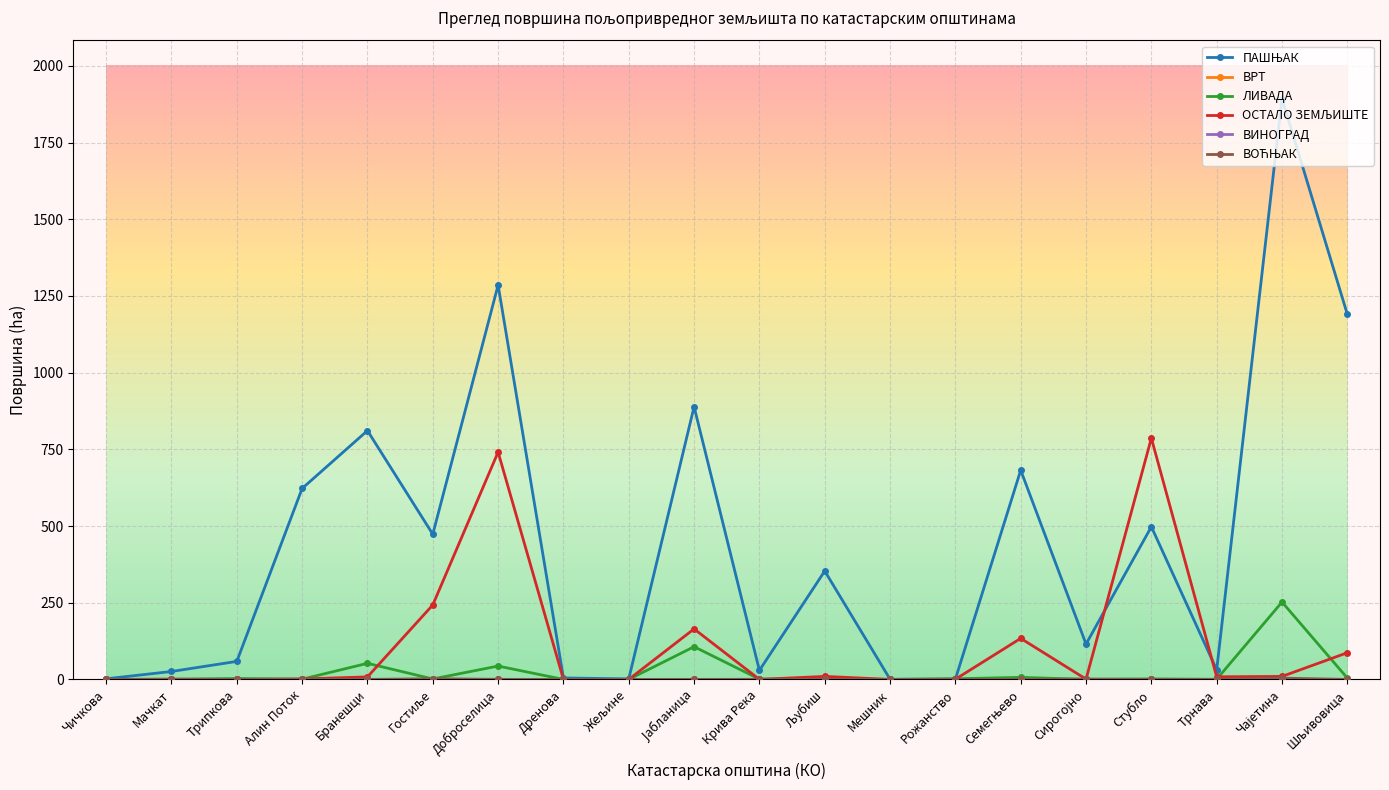

Which series changed the most between Мачкат and Љубиш?

ПАШЊАК